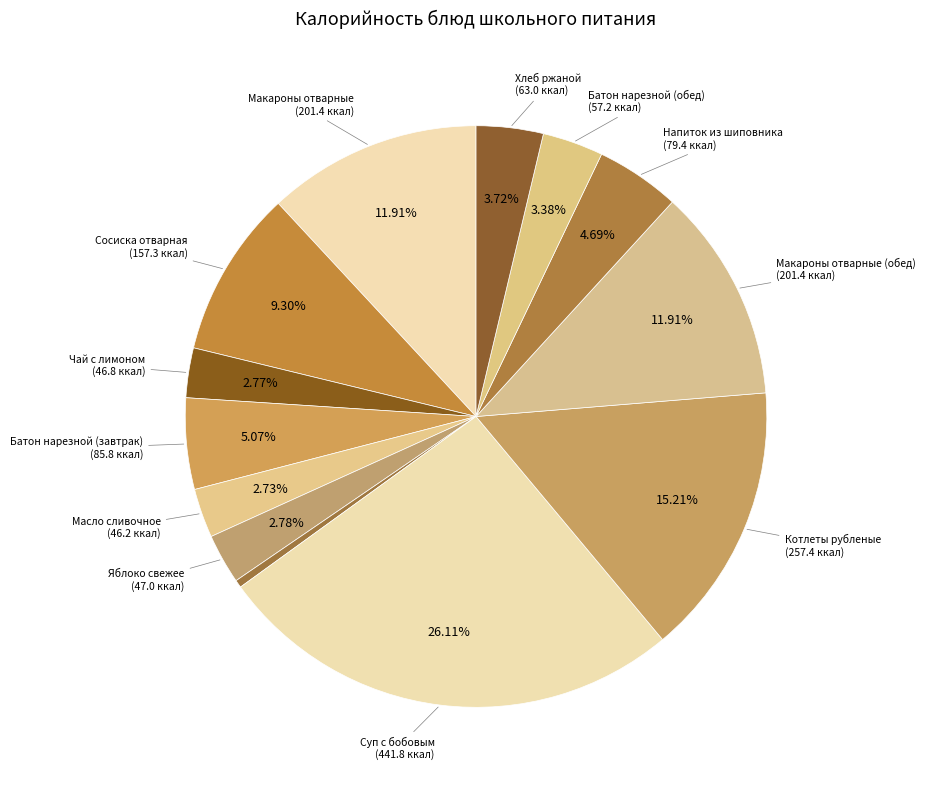

Count the number of slices in the pie.

13